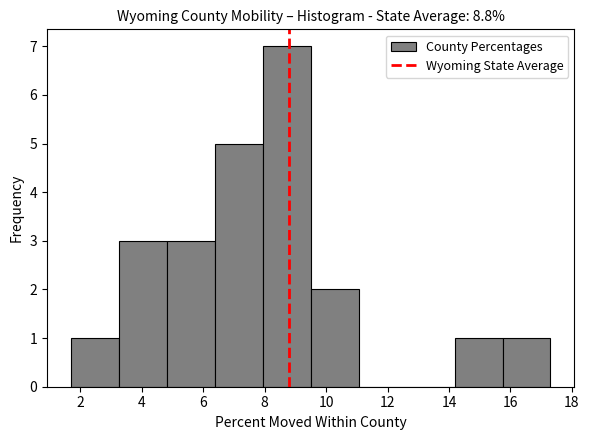

Reading left to right, list every bar in this chart as the range it spans on the x-axis followed by its height. Neither the bar edges nor the heights are printed on the chart, so give them approximately, as read against the axes.

1.70 to 3.26: 1
3.26 to 4.82: 3
4.82 to 6.38: 3
6.38 to 7.94: 5
7.94 to 9.50: 7
9.50 to 11.06: 2
11.06 to 12.62: 0
12.62 to 14.18: 0
14.18 to 15.74: 1
15.74 to 17.30: 1